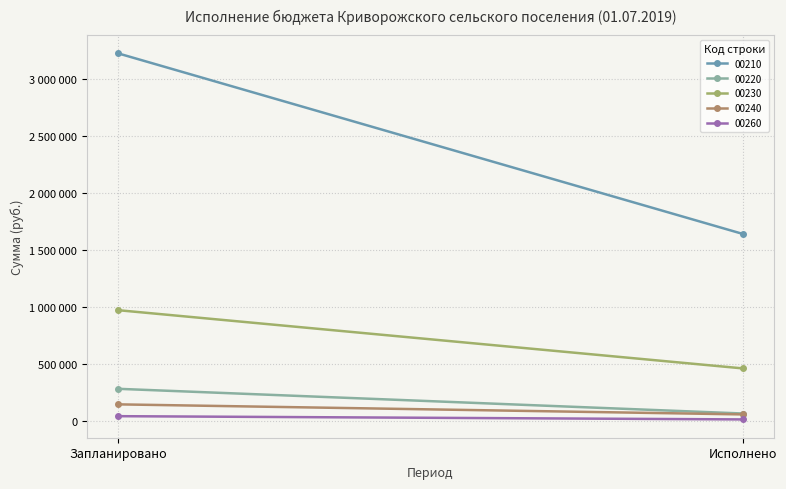

What is the label of the 2nd point from the right?

Запланировано